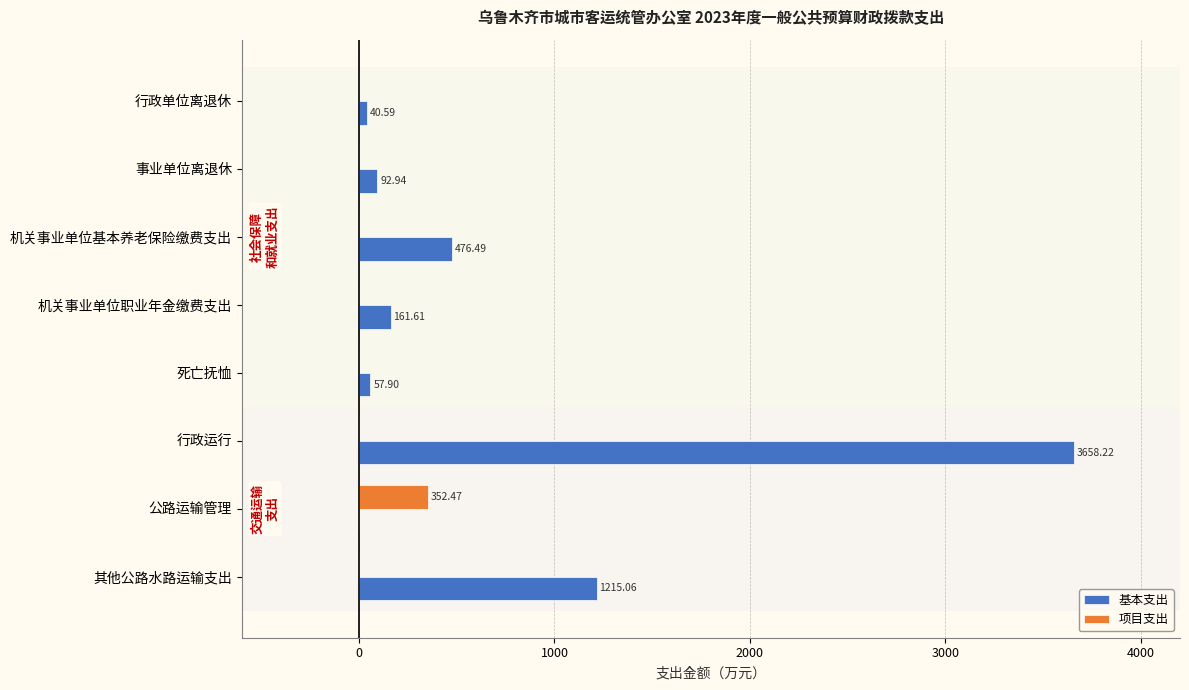

Which series has the largest range (max minus min)?

基本支出